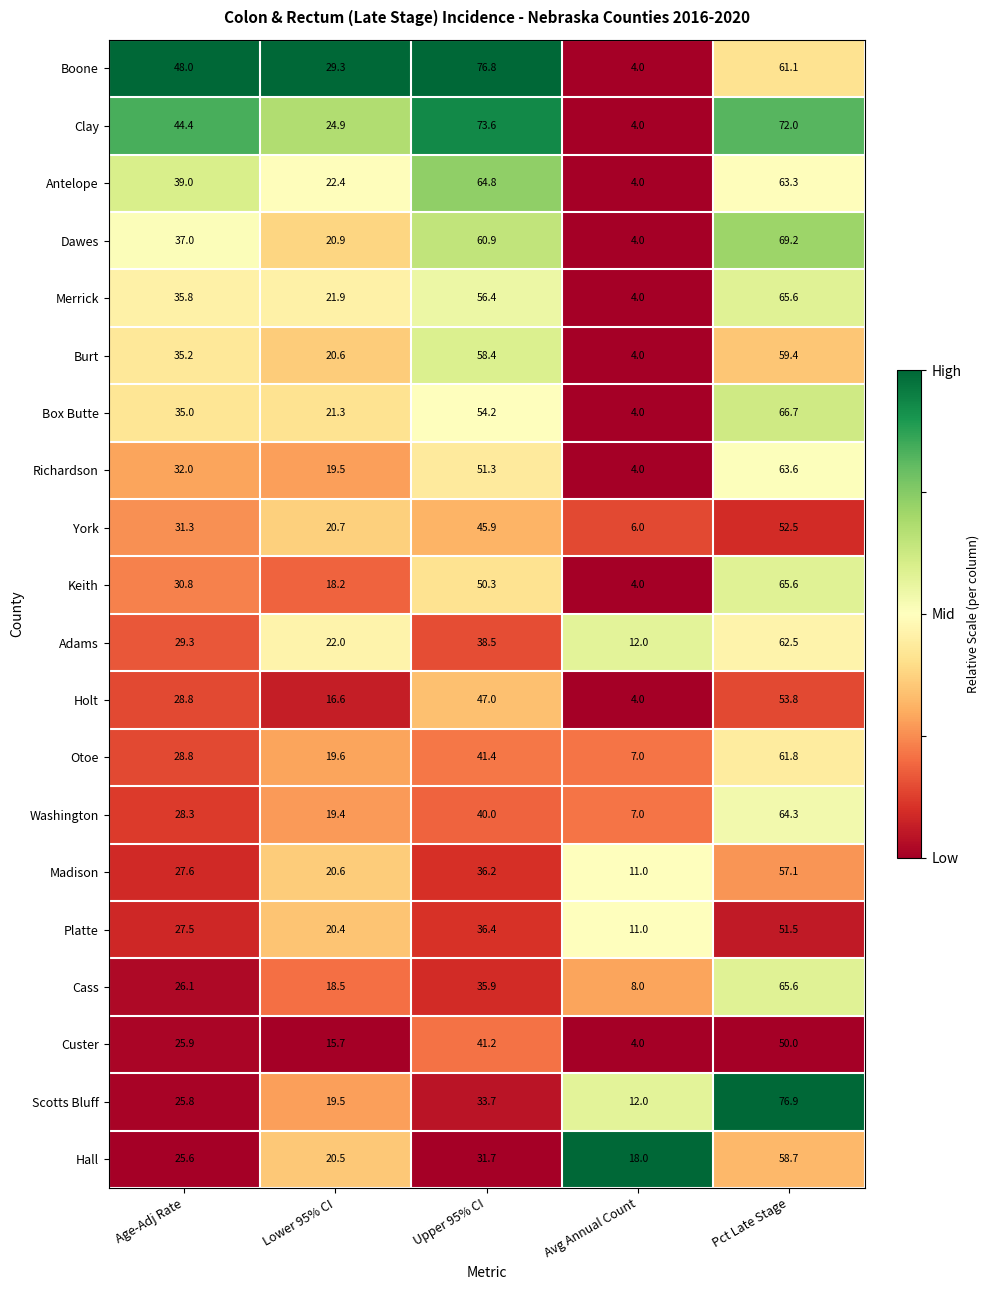

What is the difference between the maximum and minimum values in the Cass series?

57.6